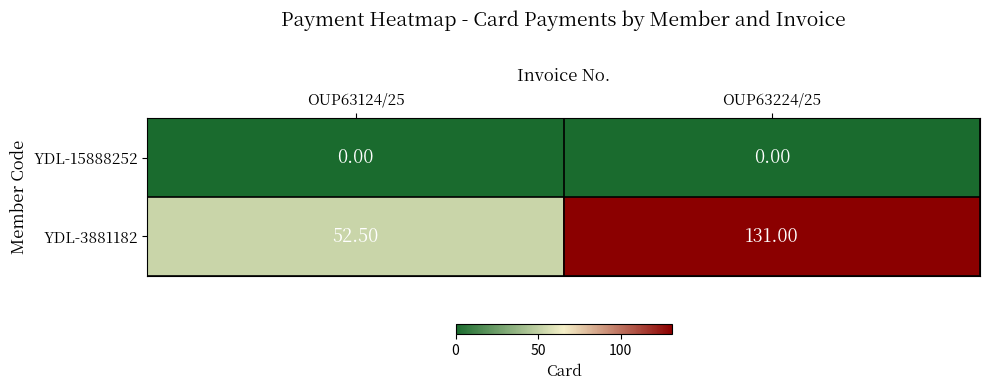

How many distinct data groups are displayed?

2